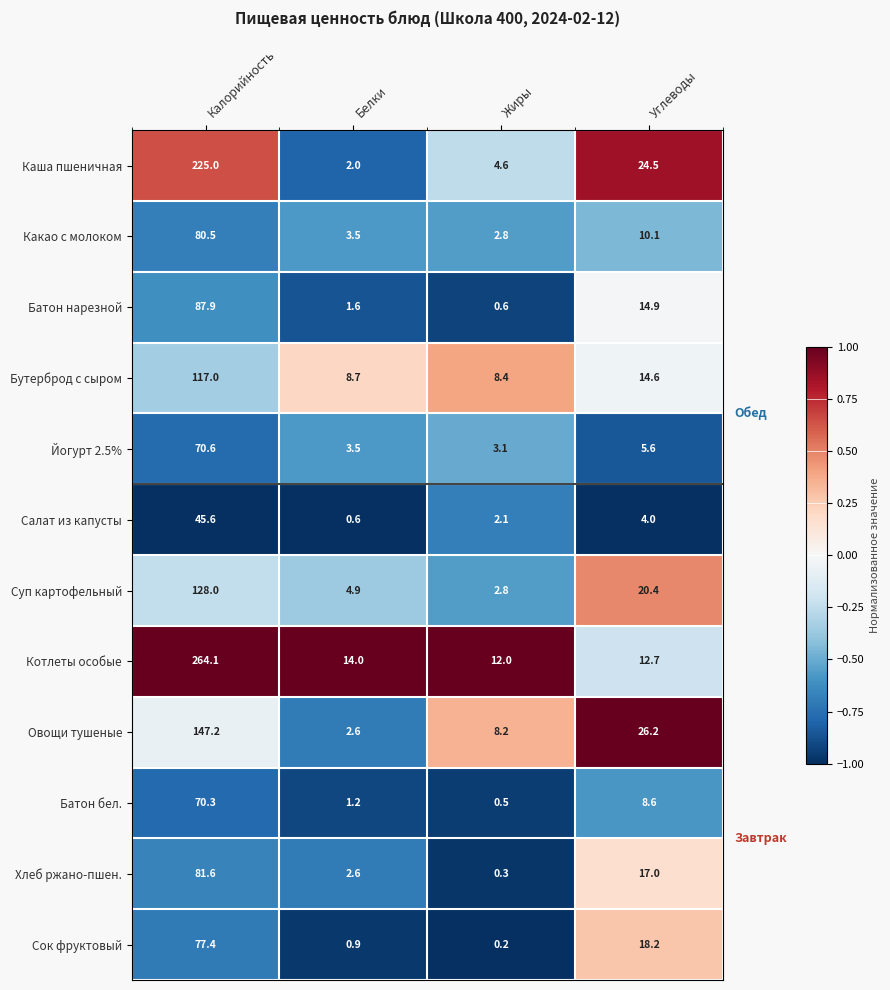

Which category has the lowest value across all series?

Жиры